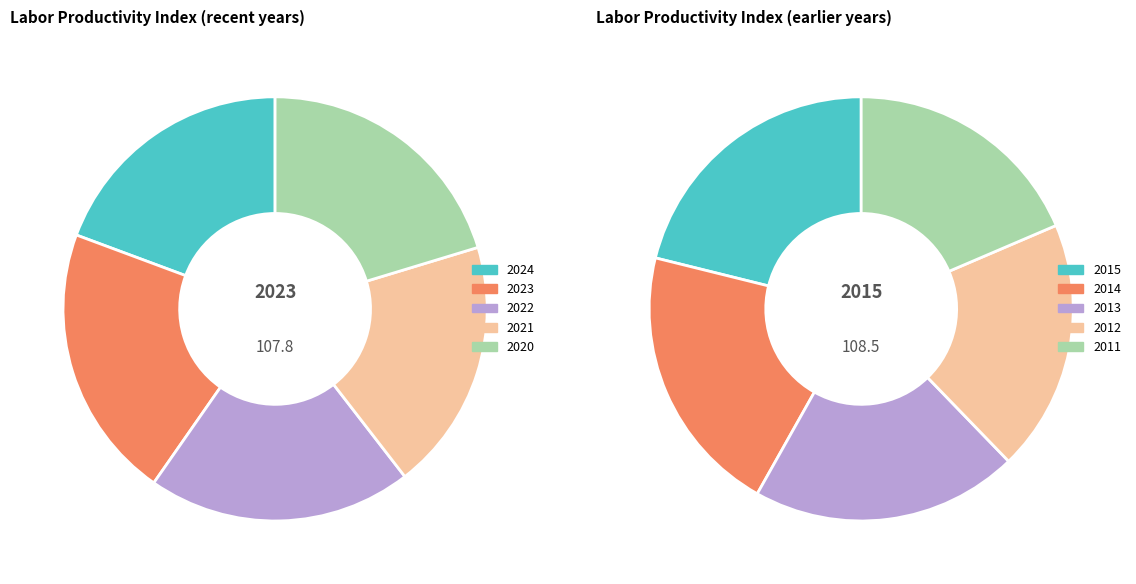

Count the number of slices in the pie.

10